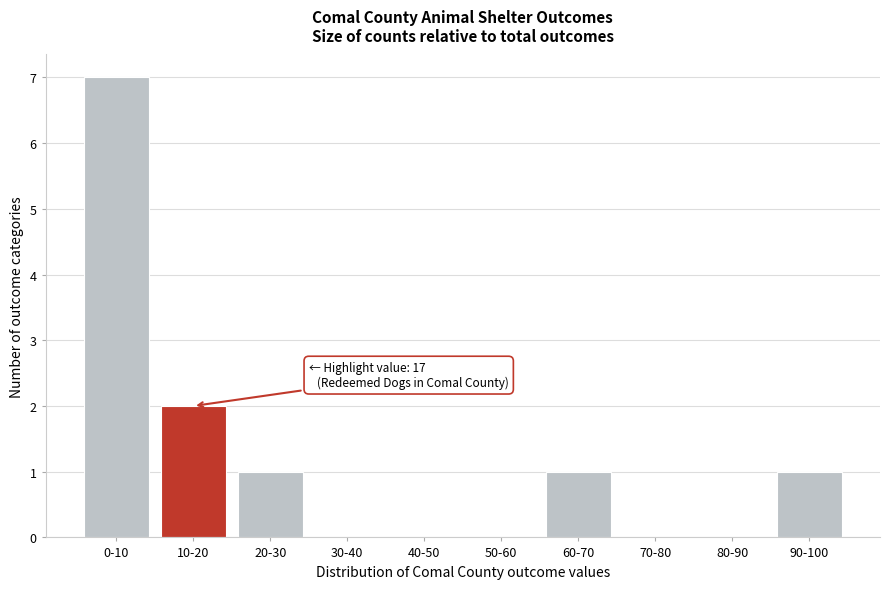

Reading left to right, list all the values displayed in this chart.

0-10=7	10-20=2	20-30=1	30-40=0	40-50=0	50-60=0	60-70=1	70-80=0	80-90=0	90-100=1